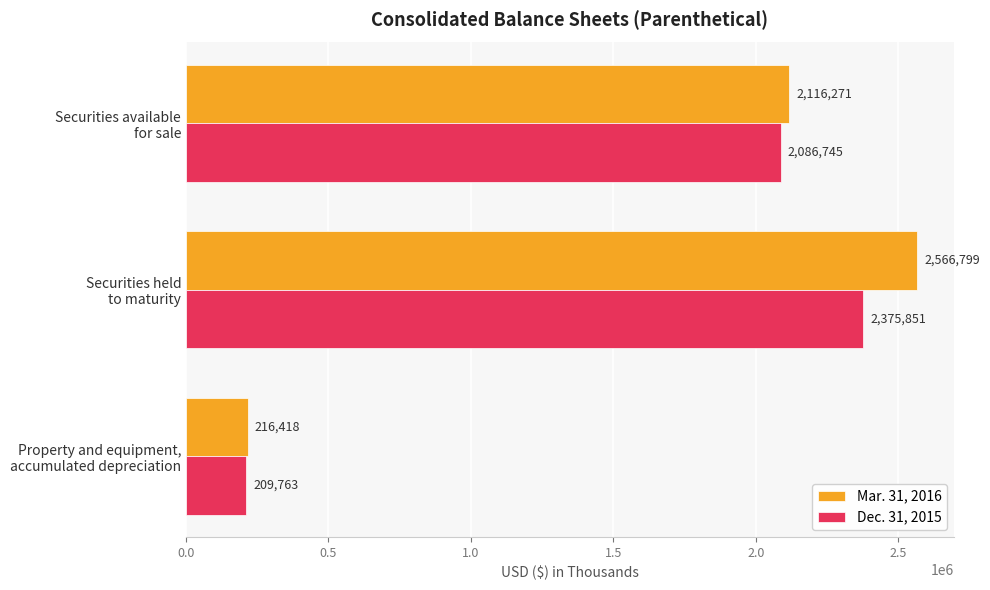

Which series has the widest spread of values?

Mar. 31, 2016